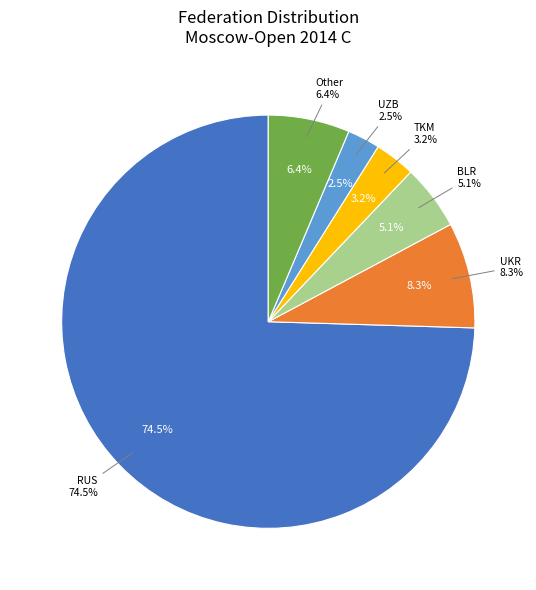

To the nearest percent, what portion does UZB represent?

3%